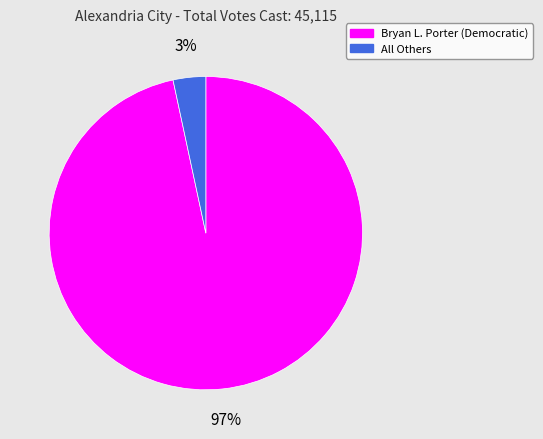

Do Bryan L. Porter (Democratic) and All Others together represent more than half of the pie?

Yes